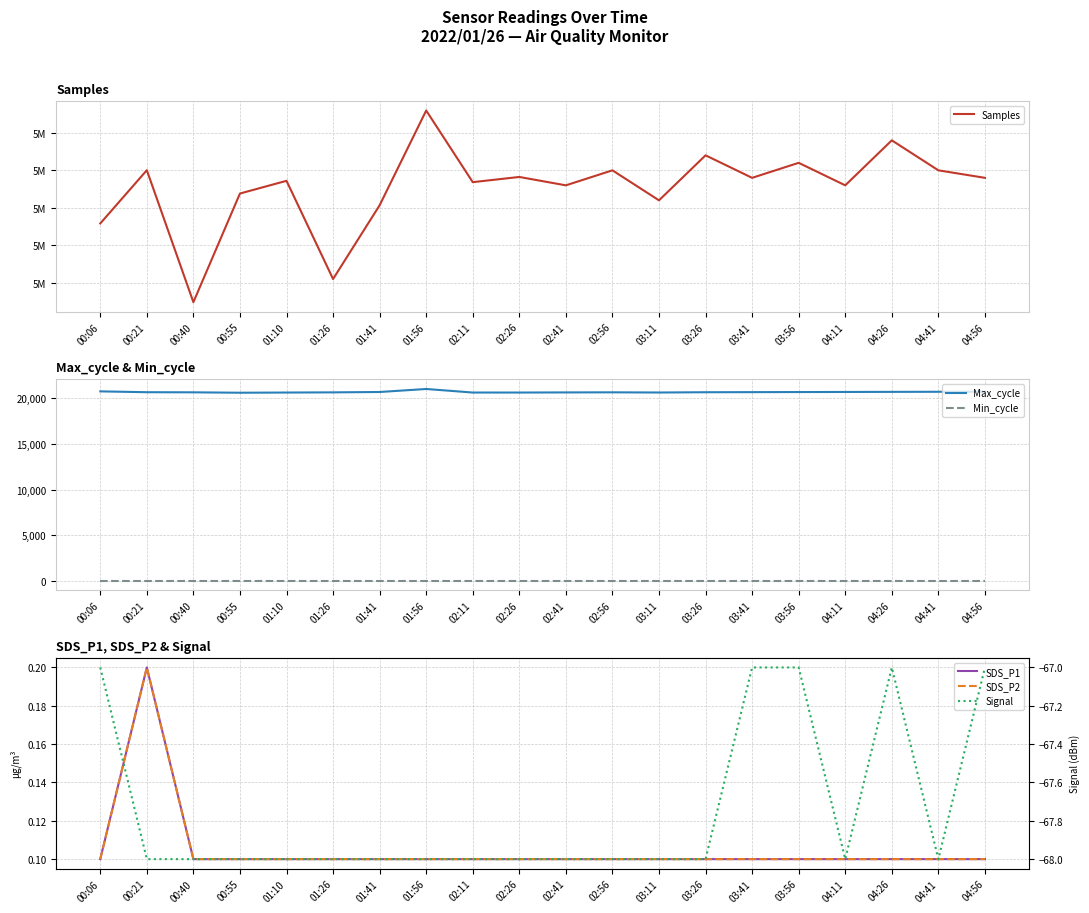

Which series changed the most between 03:11 and 04:41?

Samples